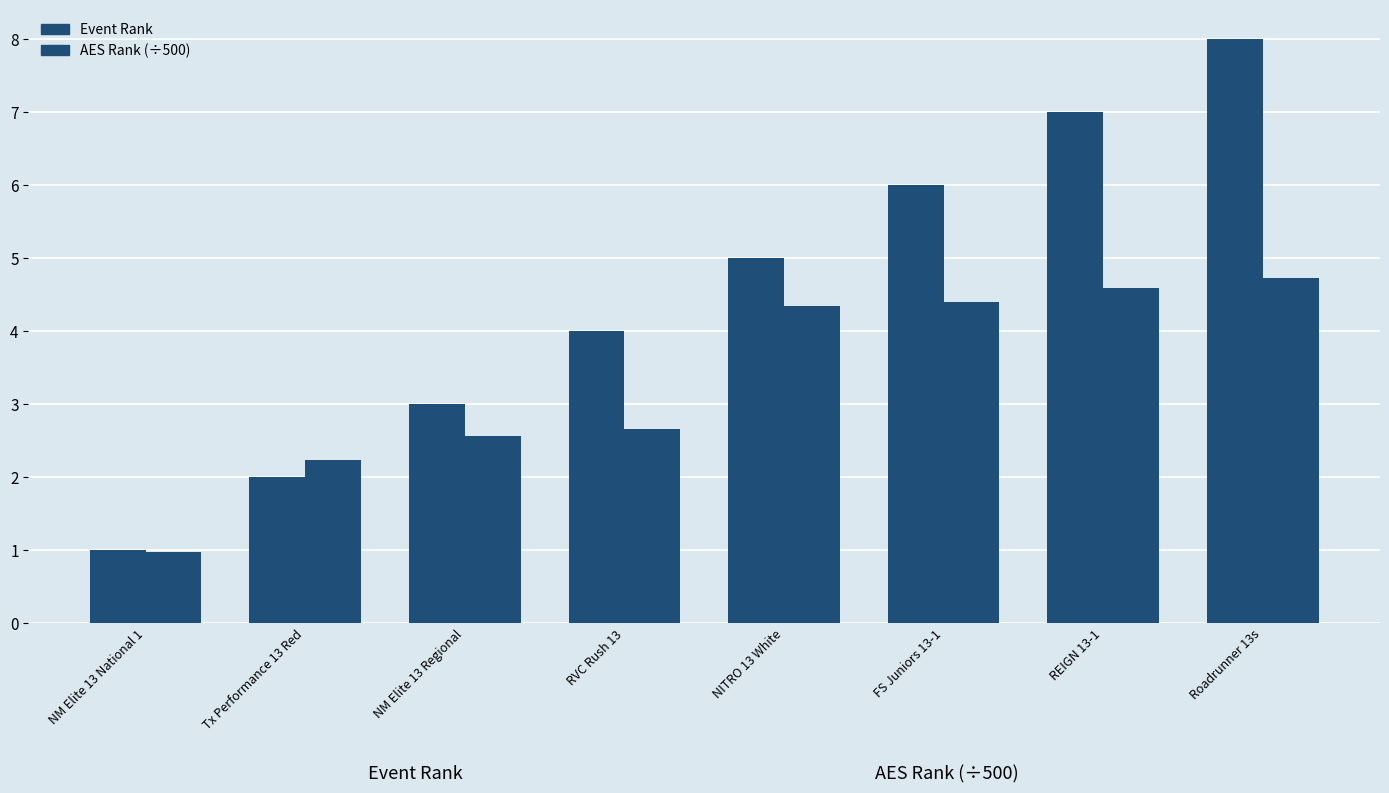

What is the sum of the Event Rank values at NM Elite 13 Regional and FS Juniors 13-1?

9.0